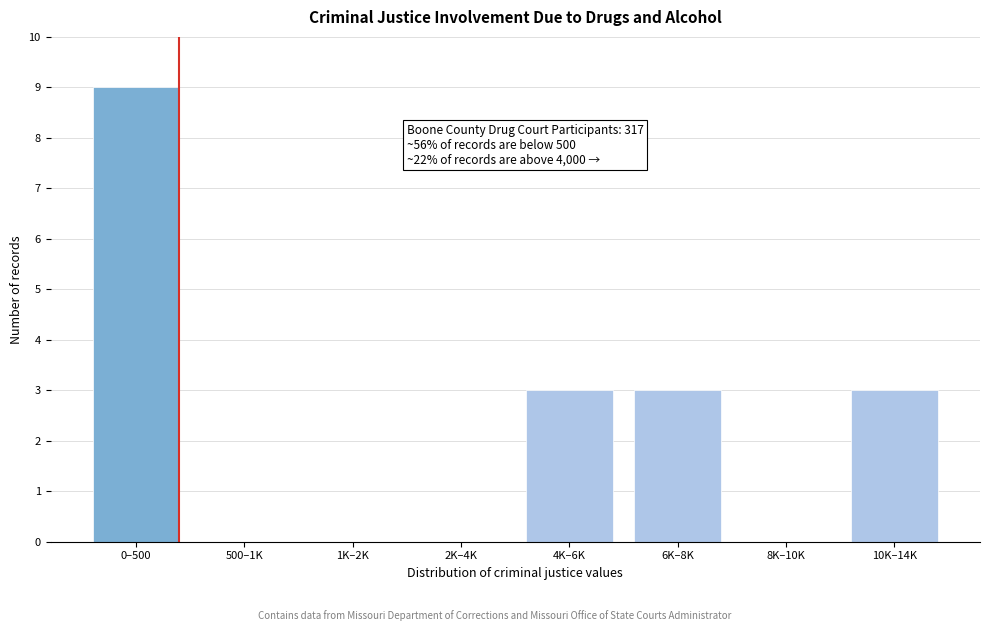

Reading left to right, what are all the values shown in this chart?

0–500=9	500–1K=0	1K–2K=0	2K–4K=0	4K–6K=3	6K–8K=3	8K–10K=0	10K–14K=3